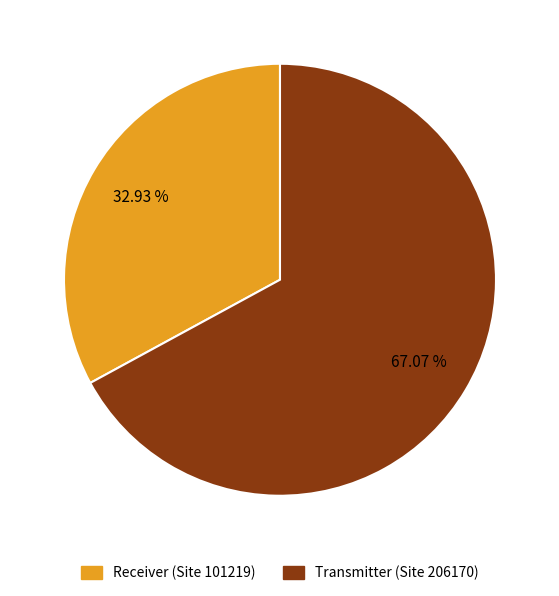

What is the ratio of the value at Receiver (Site 101219) to the value at Transmitter (Site 206170)?

0.5